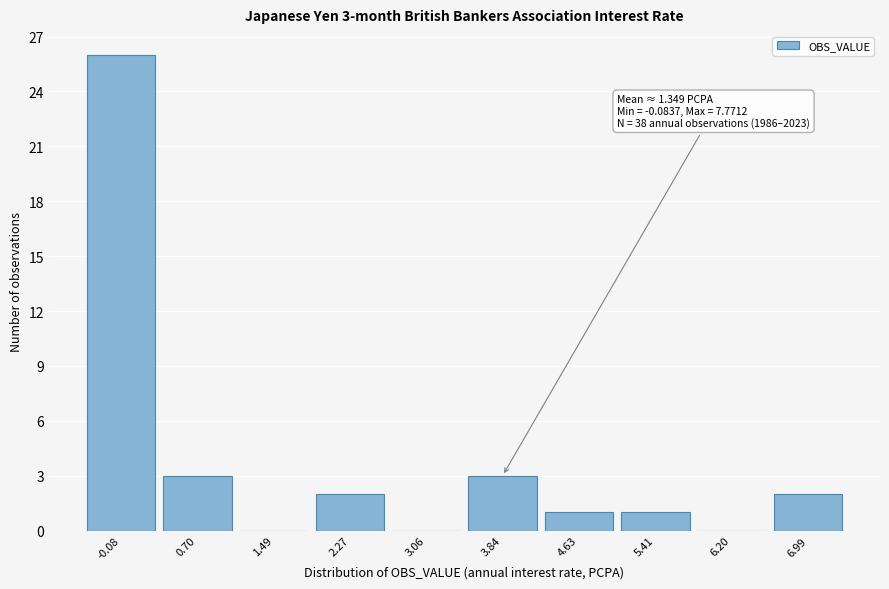

Reading left to right, transcribe all the data shown in this chart.

-0.08=26	0.70=3	1.49=0	2.27=2	3.06=0	3.84=3	4.63=1	5.41=1	6.20=0	6.99=2